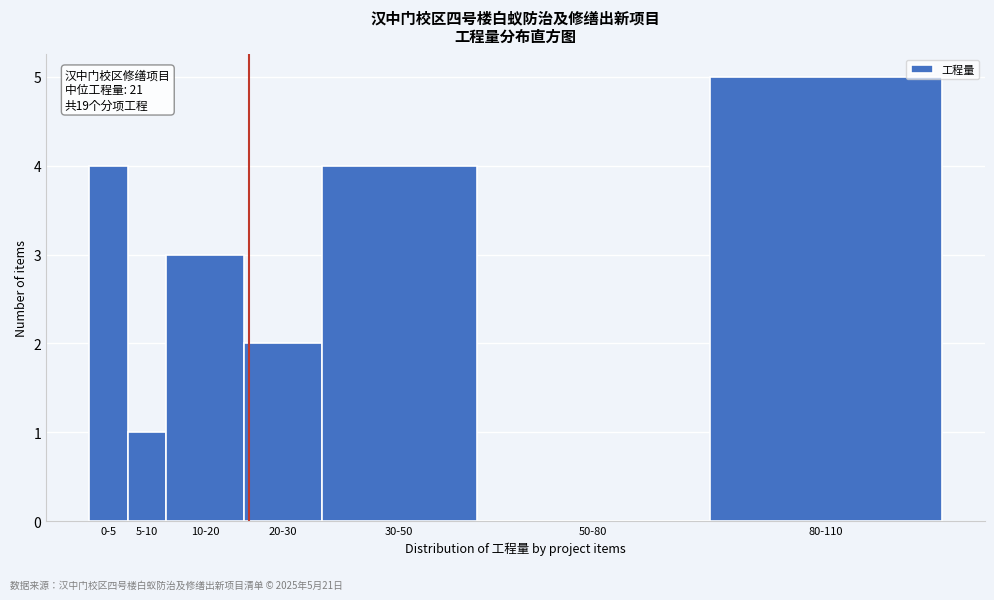

Reading left to right, what are all the values shown in this chart?

0-5=4	5-10=1	10-20=3	20-30=2	30-50=4	50-80=0	80-110=5